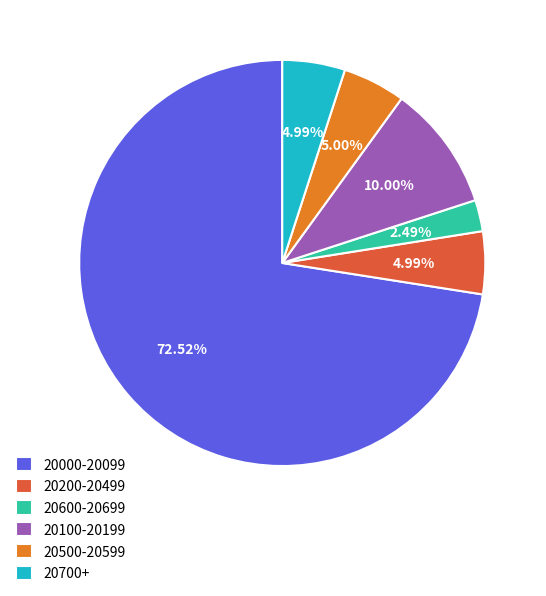

Do 20500-20599 and 20000-20099 together represent more than half of the pie?

Yes